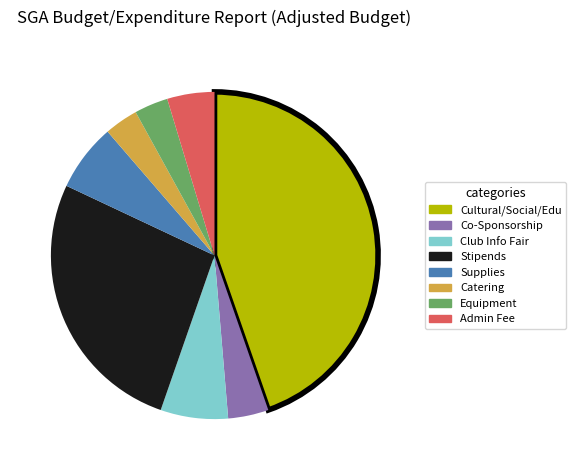

What is the largest slice in the pie chart?

Cultural/Social/Edu